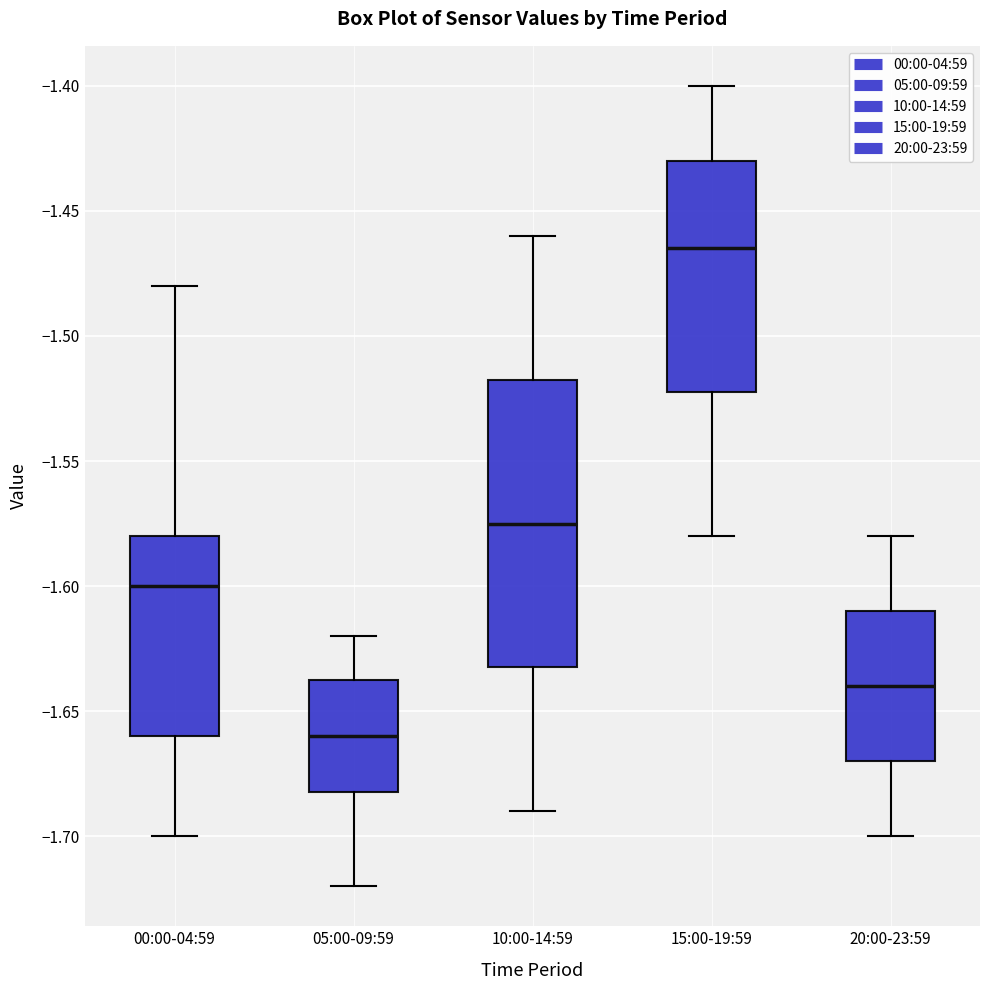

Which box has the lowest median line?

05:00-09:59